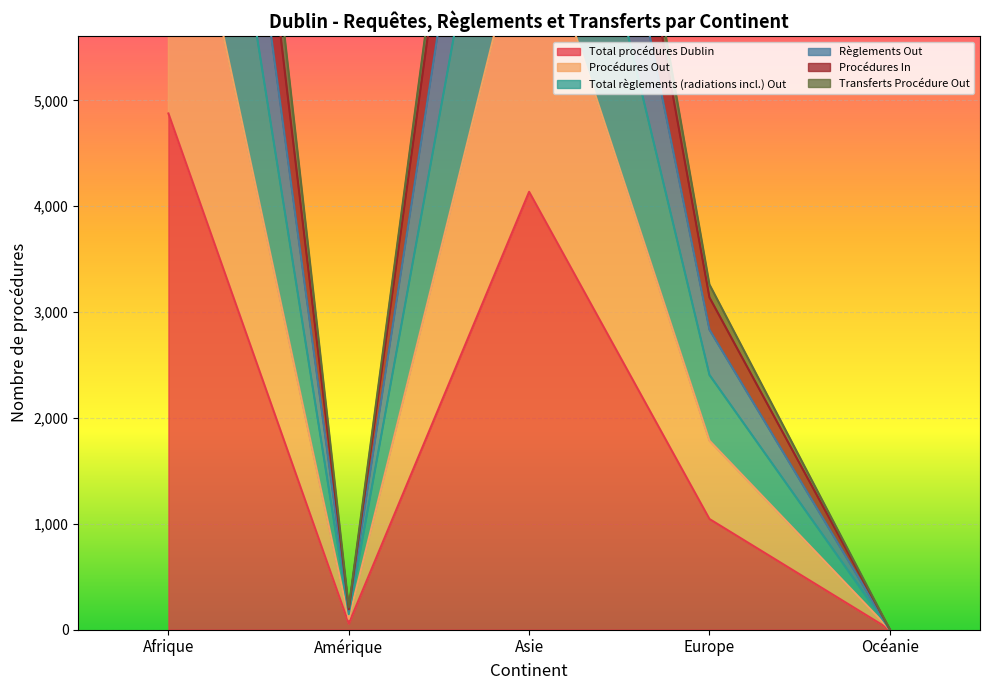

At which label does Règlements Out first exceed 1785?

Afrique